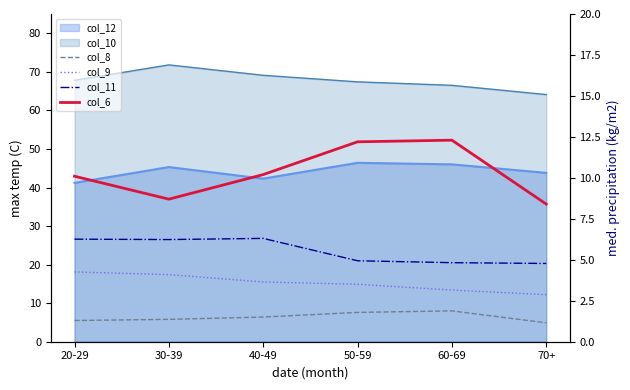

What is the label of the 2nd point from the right?

60-69